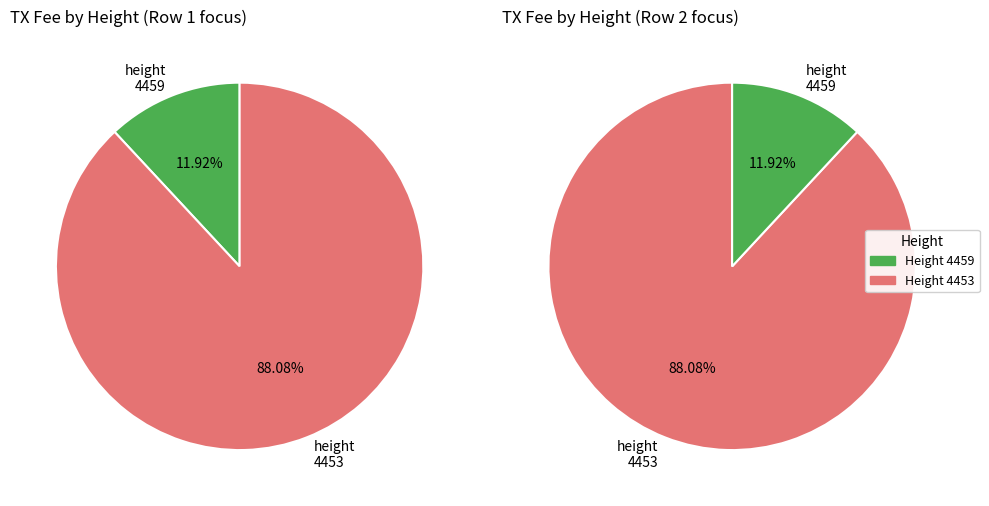

What percentage is NOT represented by fee_values?

88.1%